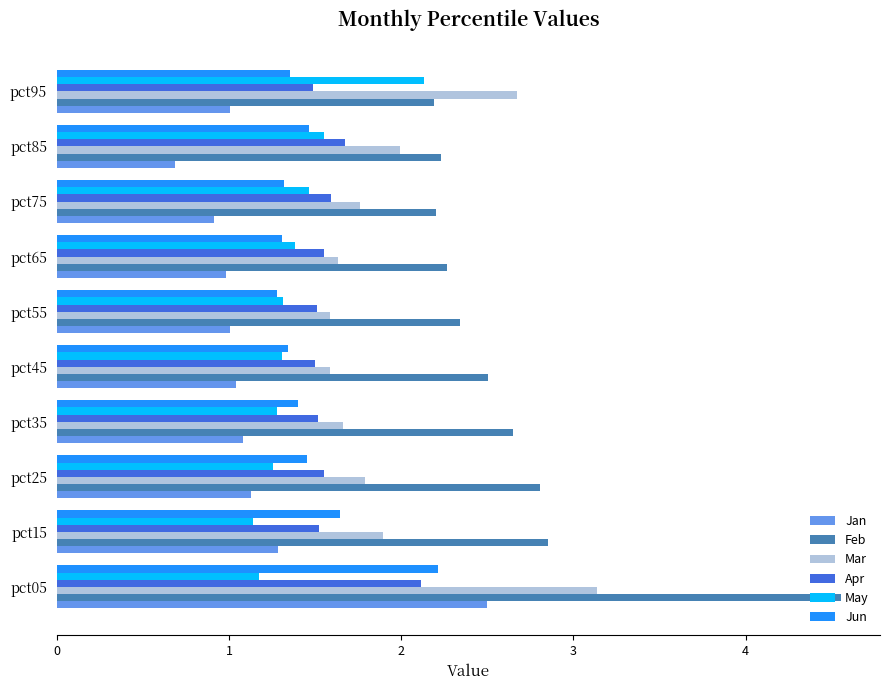

What is the lowest value of the Apr series?

1.5